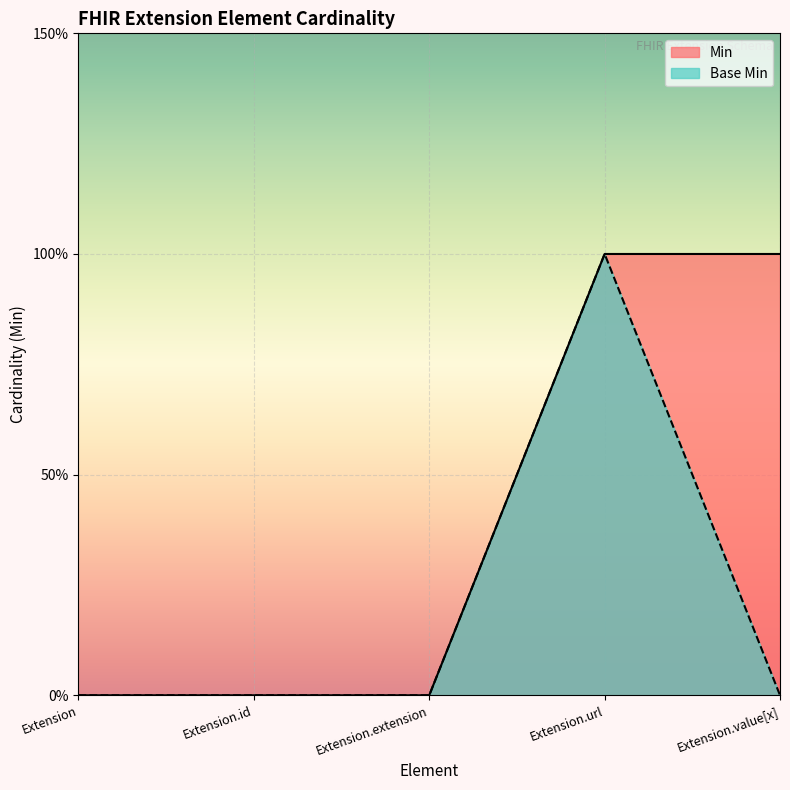

What position from the right is Extension.id?

4